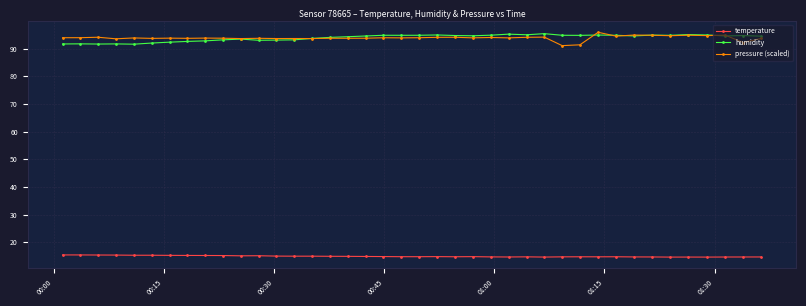

Does the chart have visible grid lines?

Yes